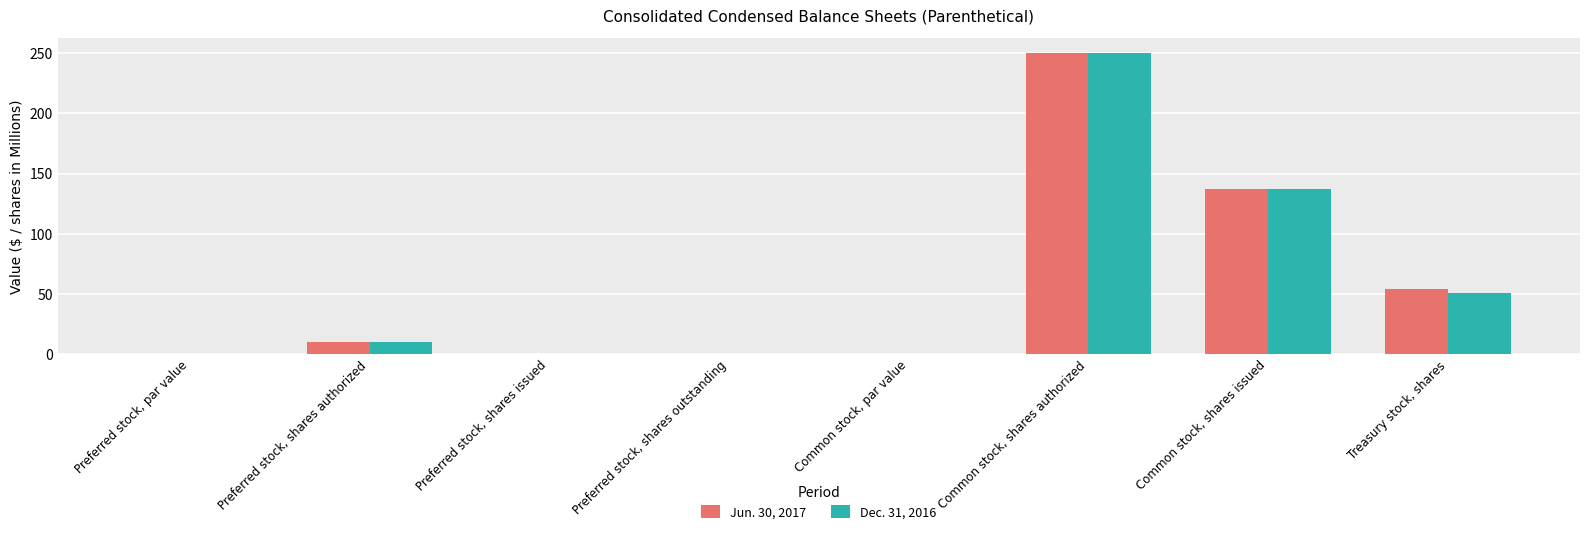

At which category is the sum across all series the highest?

Common stock, shares authorized